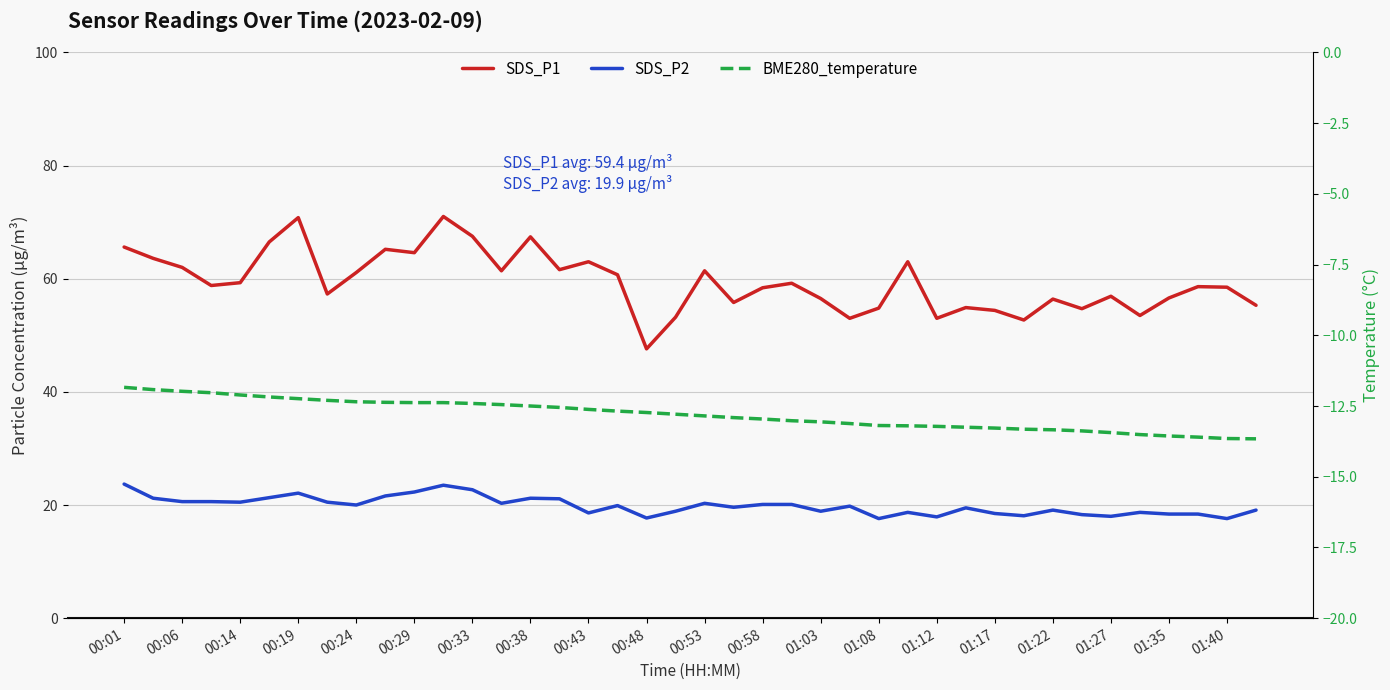

True or false: SDS_P1 has a value of 17.0 at 00:58.

False